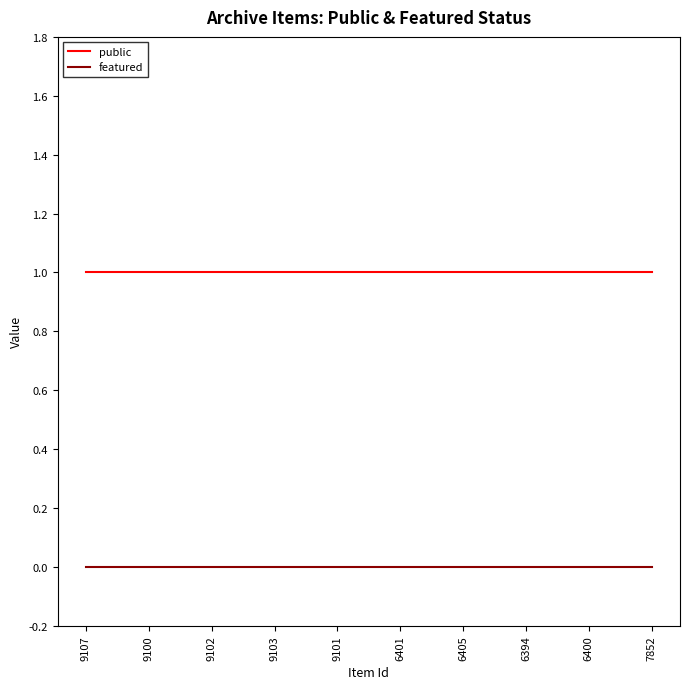

What is the spread (max minus min) of values at 6405?

1